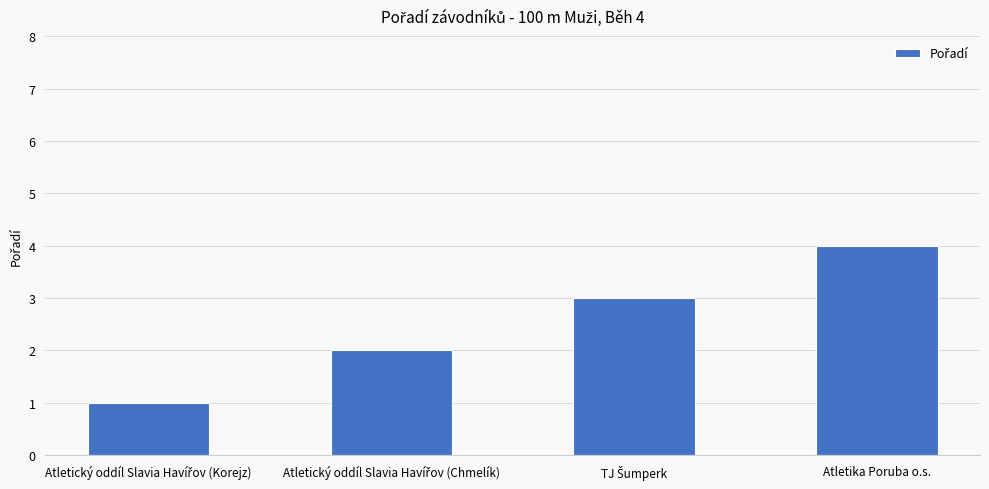

What is the label of the 1st bar from the right?

Atletika Poruba o.s.